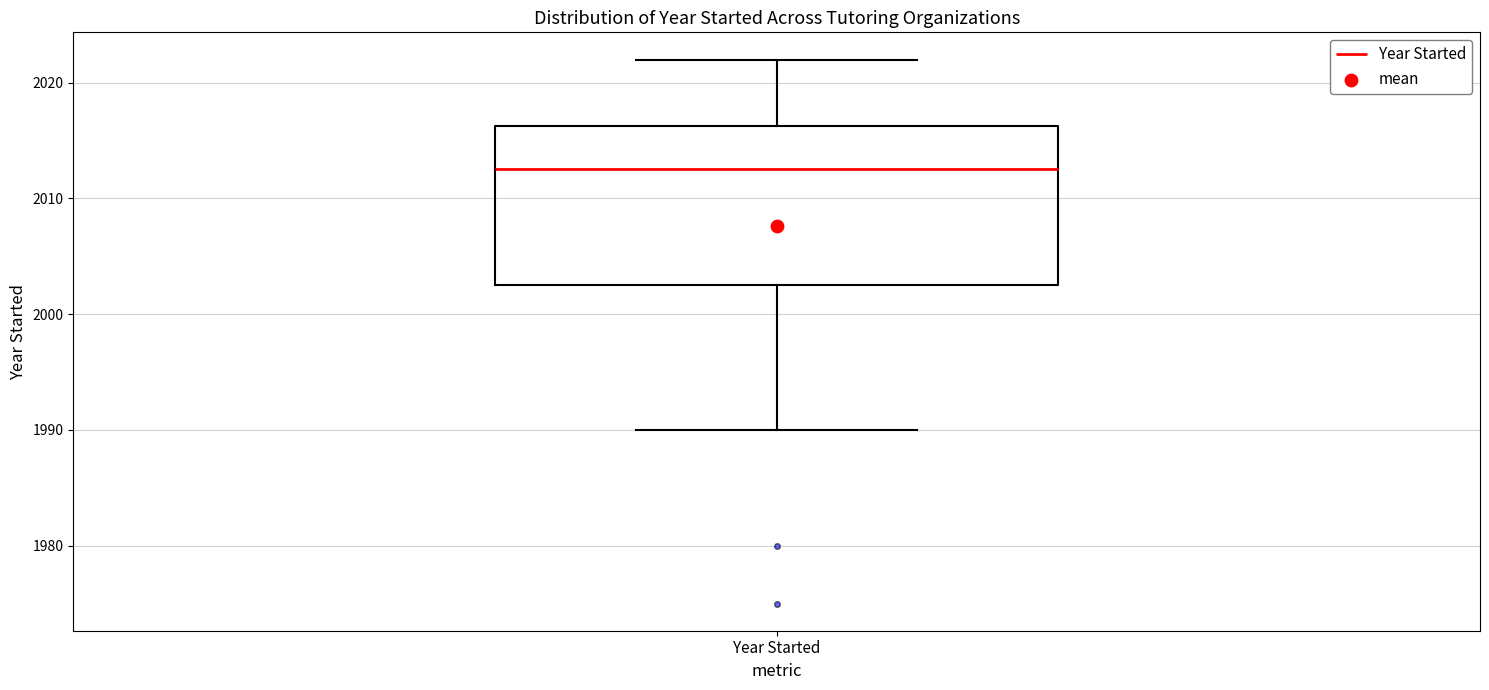

Transcribe this box plot: give where the median line is, the range the box spans, and where the two whiskers end, as read against the y-axis. The values are not printed on the chart, so give them approximately, as read against the axis.

median 2013, box 2003 to 2016, whiskers 1990 to 2022